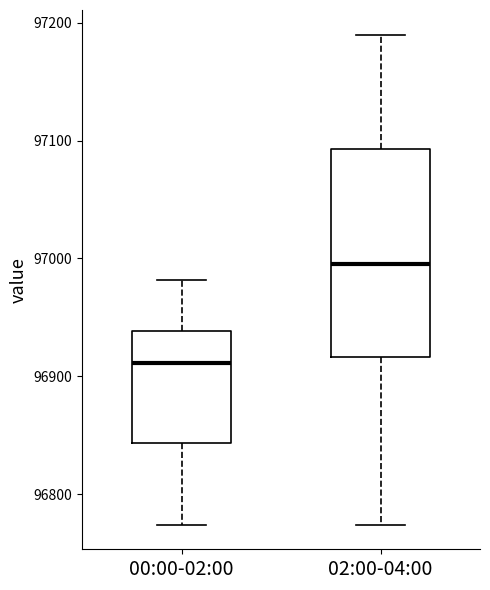

Reading left to right, read every box against the y-axis: the position of its median line, the range the box covers, and the ends of its whiskers. The values are not printed on the chart, so give them approximately, as read against the axis.

00:00-02:00: median 96910, box 96840 to 96940, whiskers 96770 to 96980
02:00-04:00: median 97000, box 96920 to 97090, whiskers 96770 to 97190